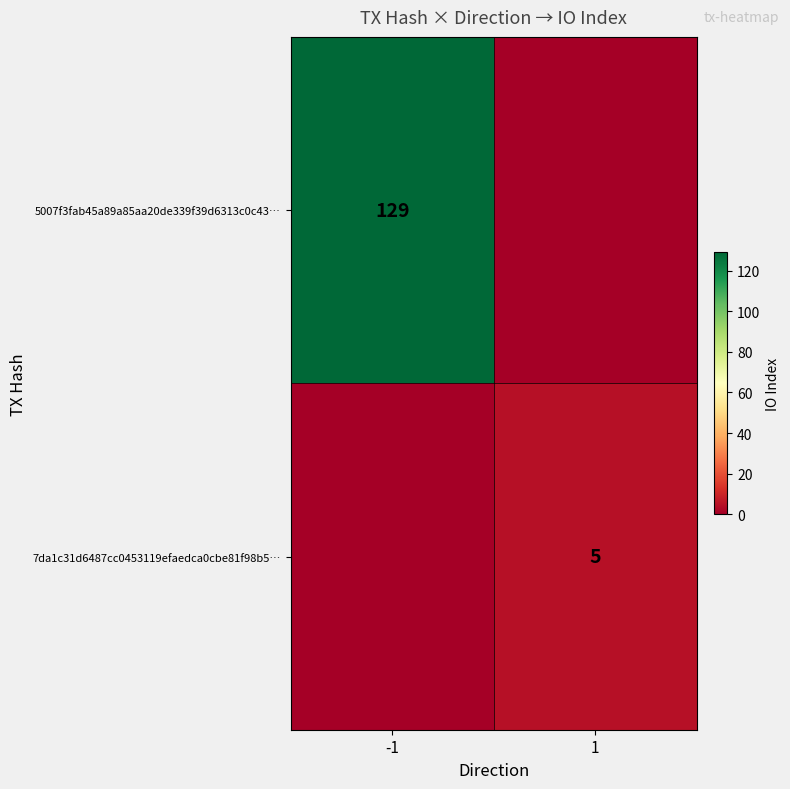

Between 1 and -1, which is larger?

-1